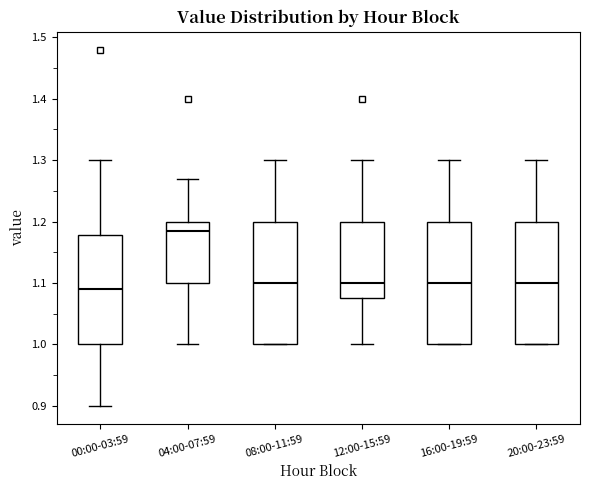

Which box's median line is the highest?

04:00-07:59